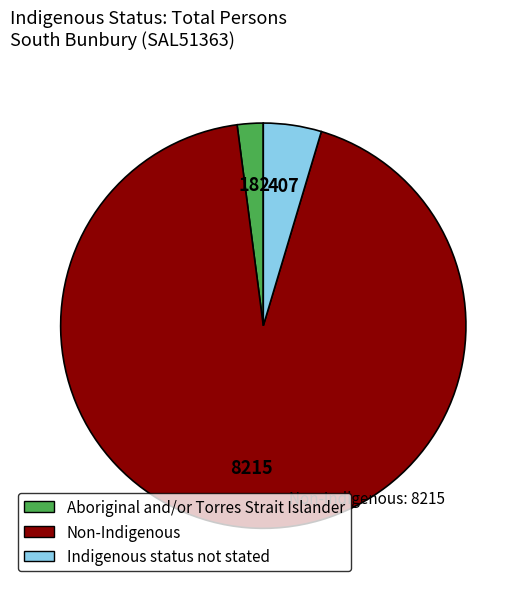

Which slice is the largest?

Non-Indigenous